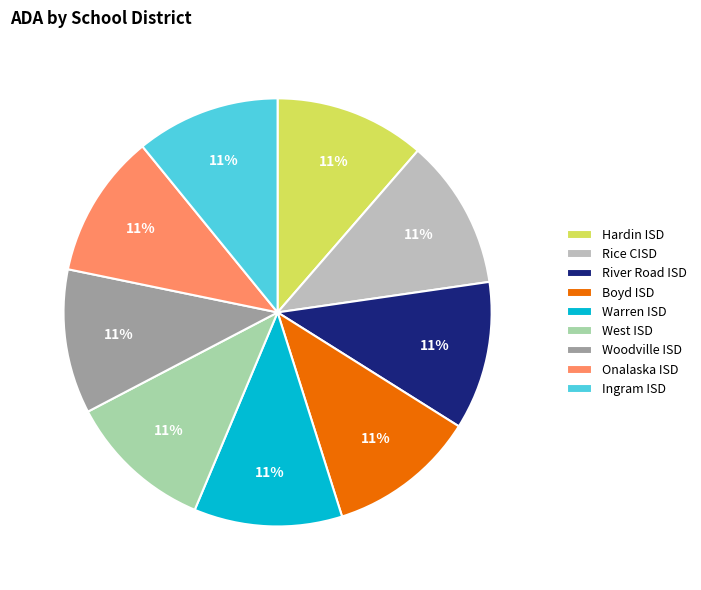

Is Rice CISD the majority of the pie?

No